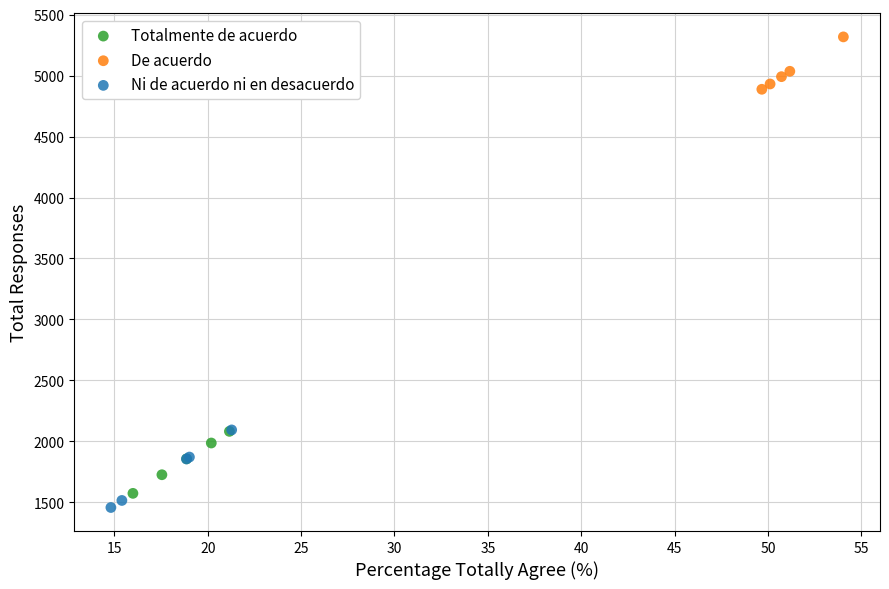

Which series reaches the maximum Y coordinate?

De acuerdo